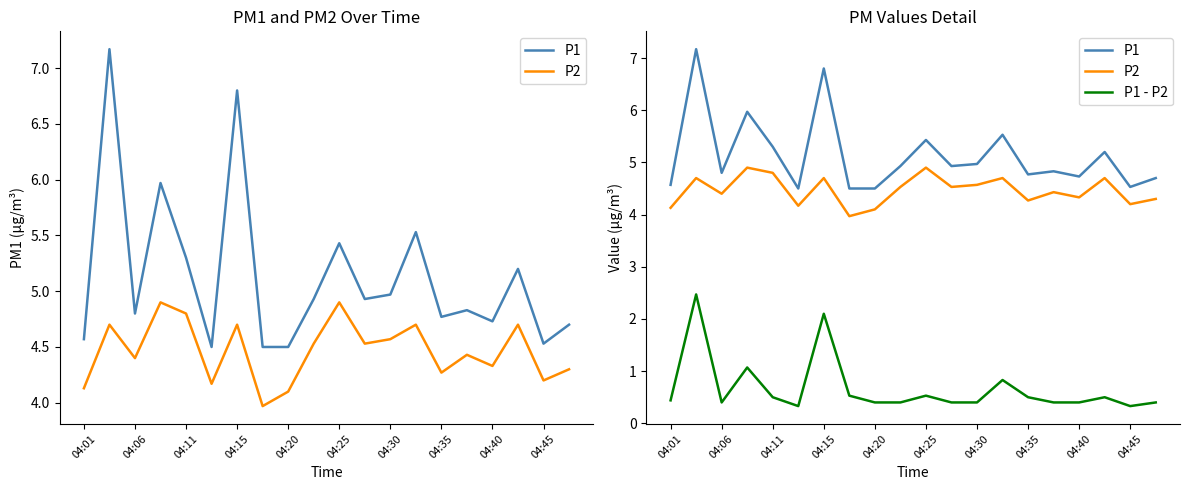

What is the difference between the P2 values at 19 and 12?

0.3